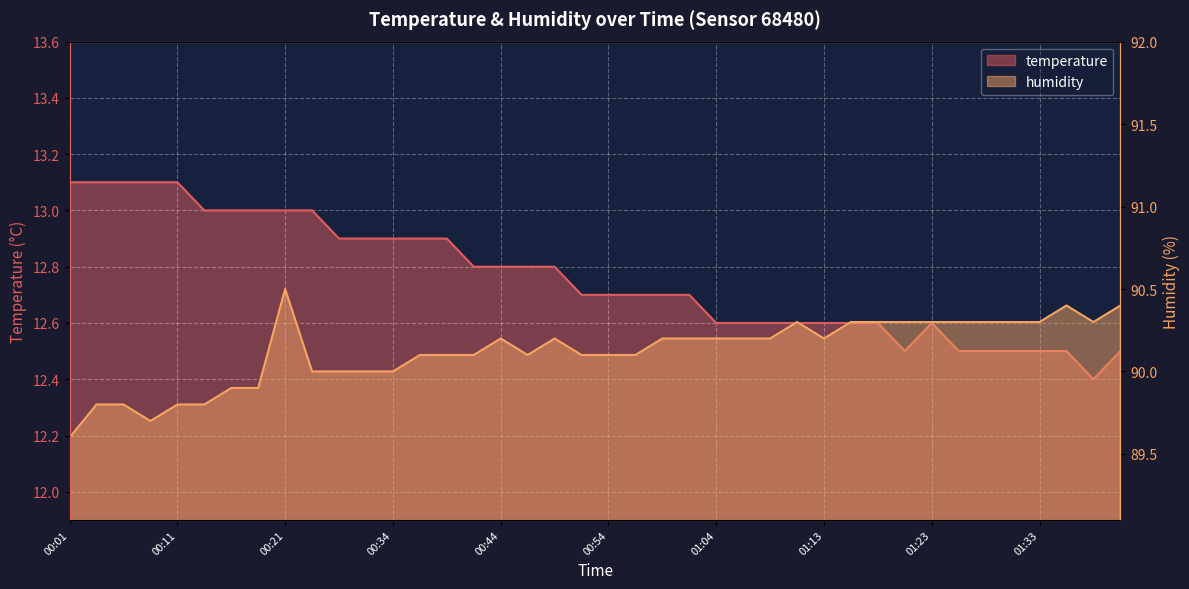

True or false: humidity and temperature intersect in this chart.

False